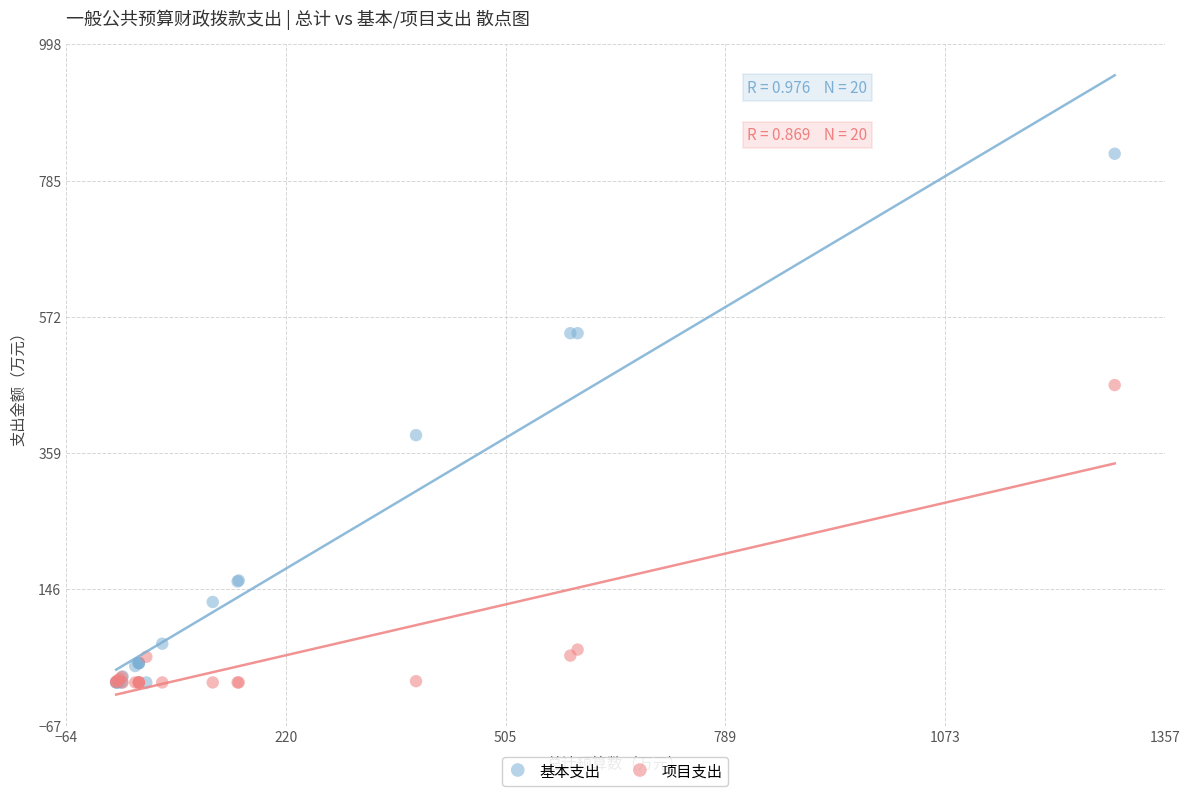

Which series has the widest spread of Y values?

基本支出